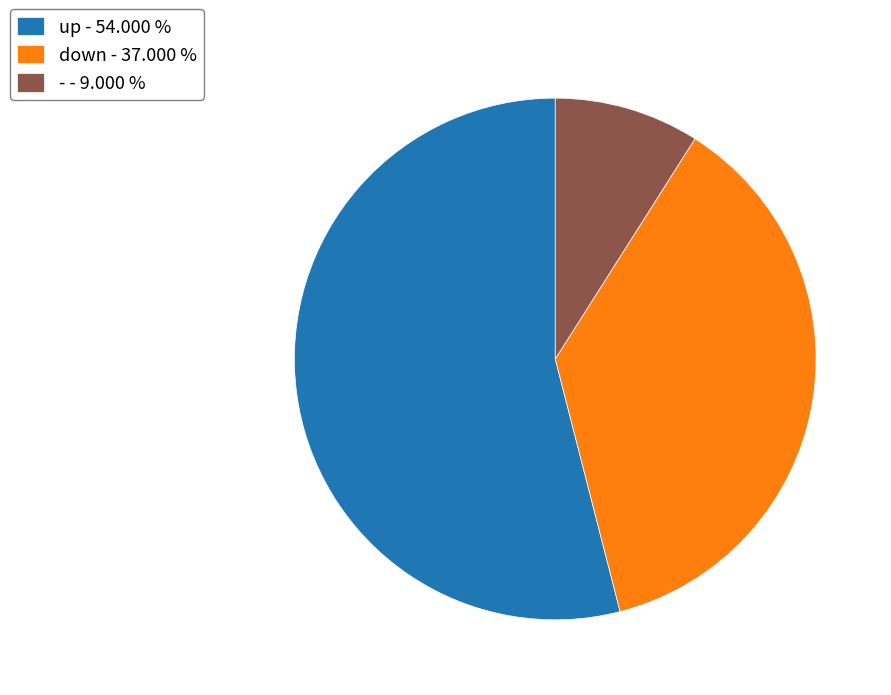

Which category has the biggest portion of the pie?

up